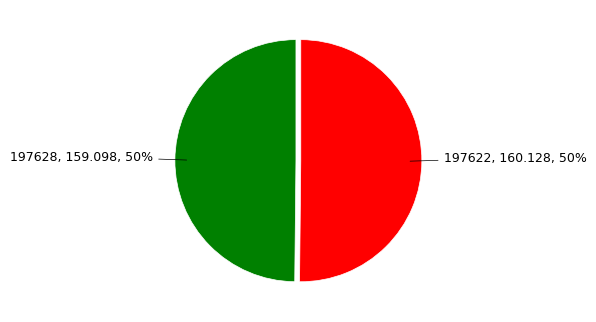

To the nearest percent, what is the average slice percentage?

50%